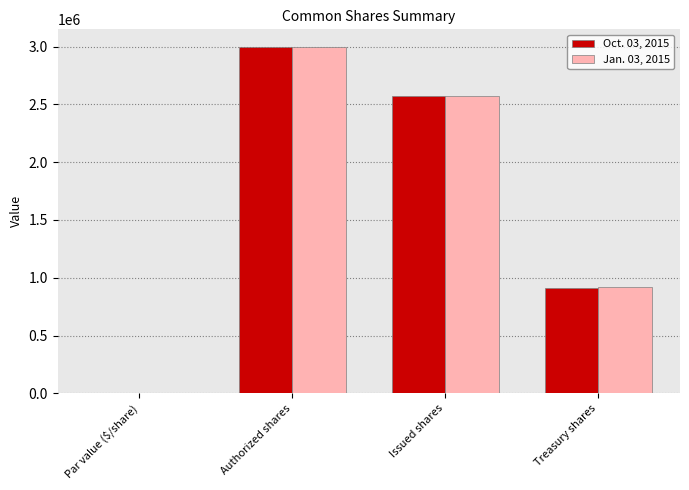

Are the bars horizontal?

No